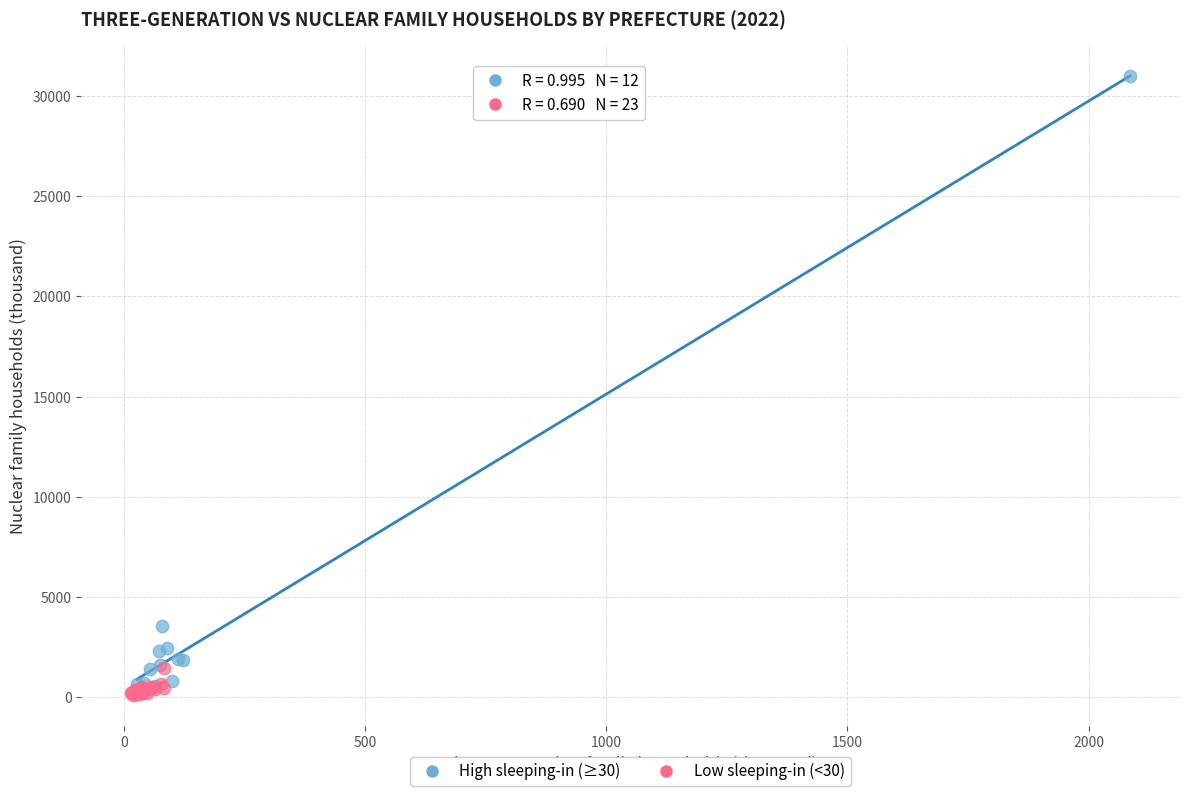

Which series has the widest spread of Y values?

High sleeping-in (≥30)